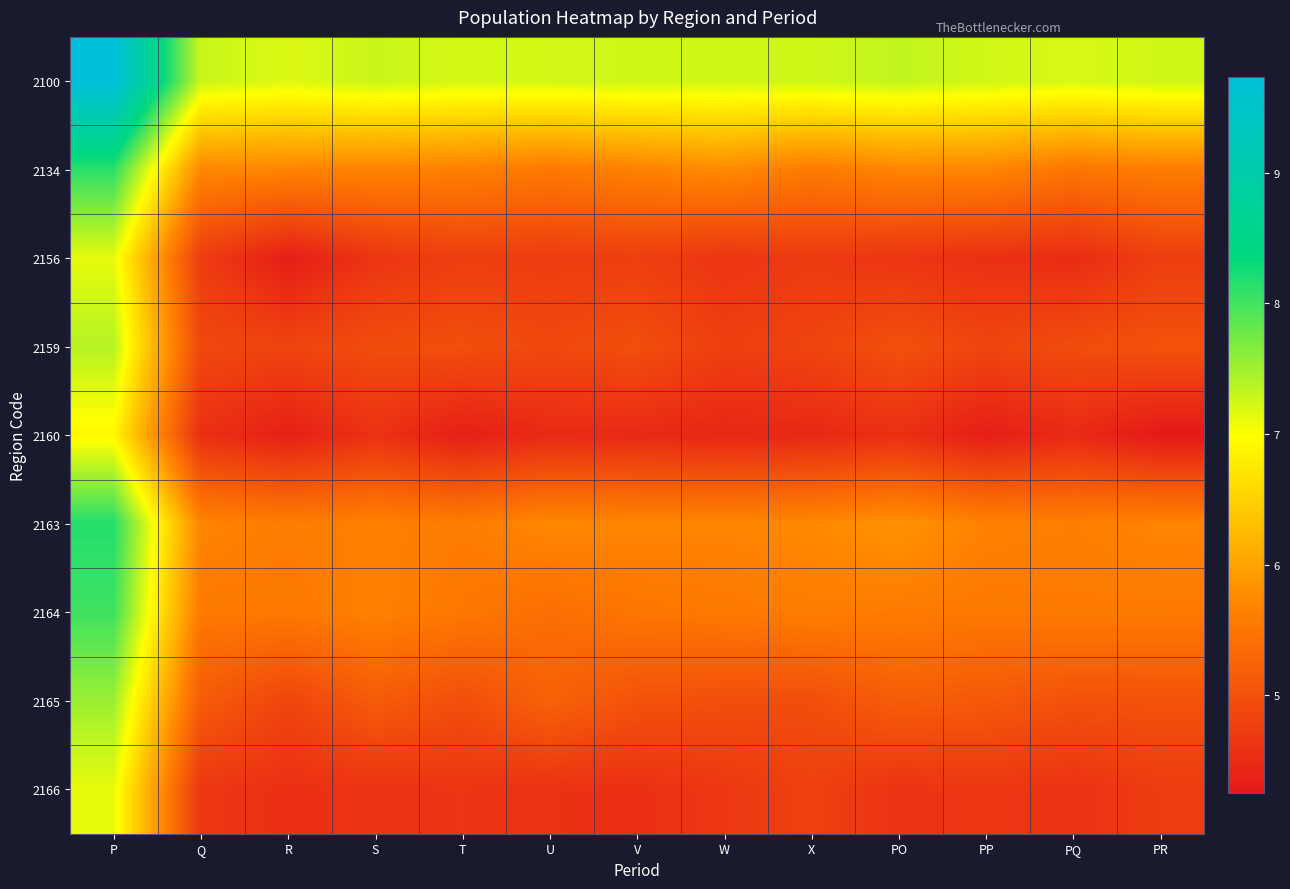

At how many categories does at least one series exceed 8?

1